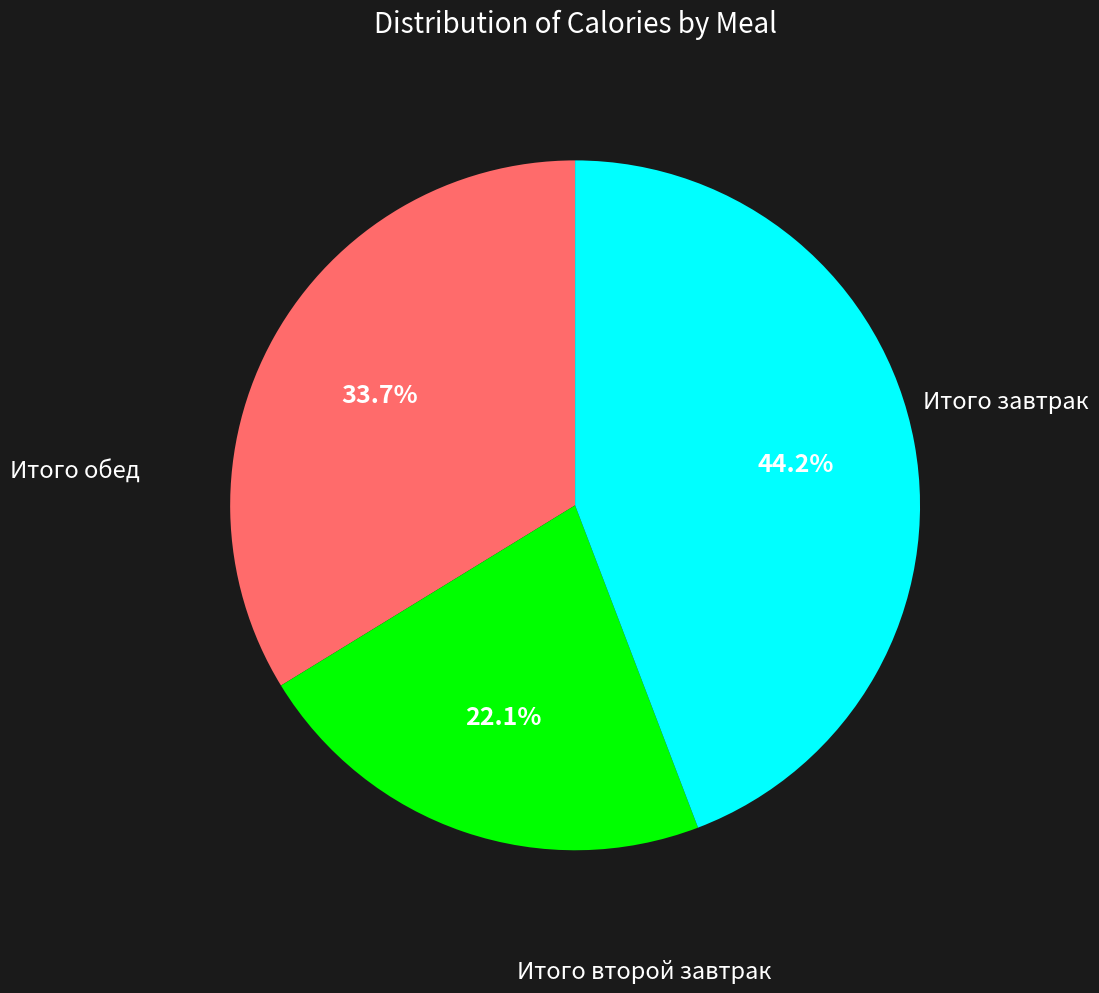

To the nearest percent, what is the difference between the largest and smallest slice percentages?

22%